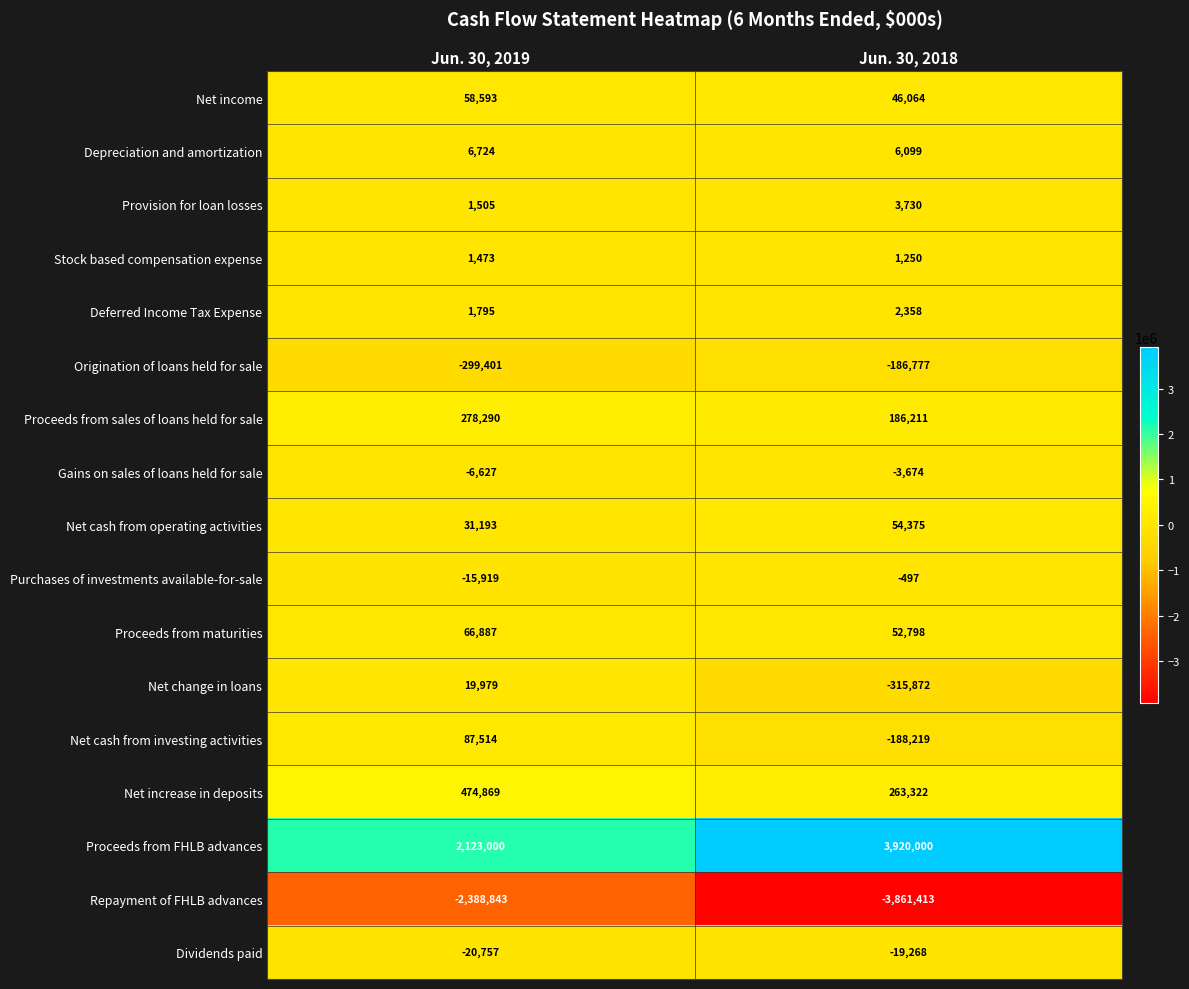

The value of Net cash from investing activities at Jun. 30, 2019 is 87514. True or false?

True